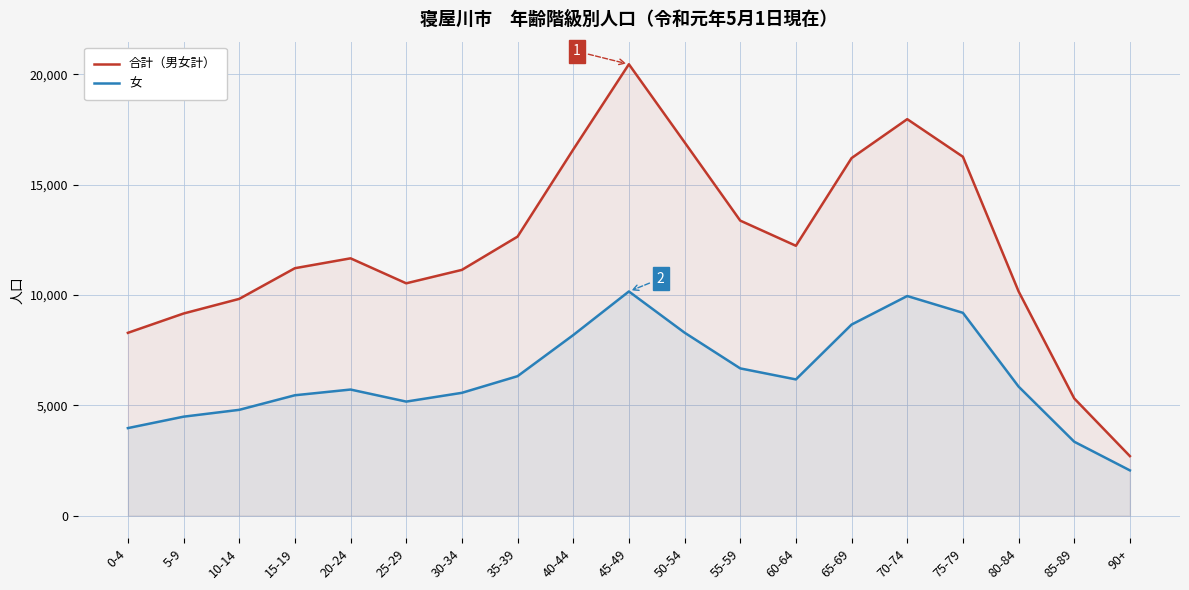

What are all the series names shown in the legend?

合計（男女計）, 女